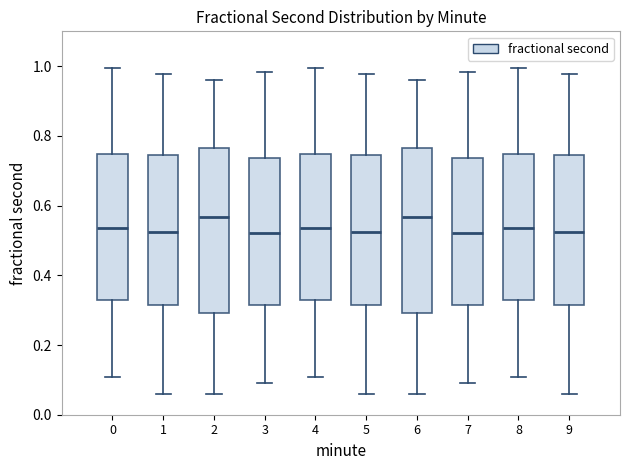

Reading left to right, transcribe this box plot: for each box, give where its median line is, the range the box spans, and where its two whiskers end, as read against the y-axis. The values are not printed on the chart, so give them approximately, as read against the axis.

0: median 0.54, box 0.32 to 0.74, whiskers 0.10 to 1.00
1: median 0.52, box 0.32 to 0.74, whiskers 0.06 to 0.98
2: median 0.56, box 0.30 to 0.76, whiskers 0.06 to 0.96
3: median 0.52, box 0.32 to 0.74, whiskers 0.10 to 0.98
4: median 0.54, box 0.32 to 0.74, whiskers 0.10 to 1.00
5: median 0.52, box 0.32 to 0.74, whiskers 0.06 to 0.98
6: median 0.56, box 0.30 to 0.76, whiskers 0.06 to 0.96
7: median 0.52, box 0.32 to 0.74, whiskers 0.10 to 0.98
8: median 0.54, box 0.32 to 0.74, whiskers 0.10 to 1.00
9: median 0.52, box 0.32 to 0.74, whiskers 0.06 to 0.98